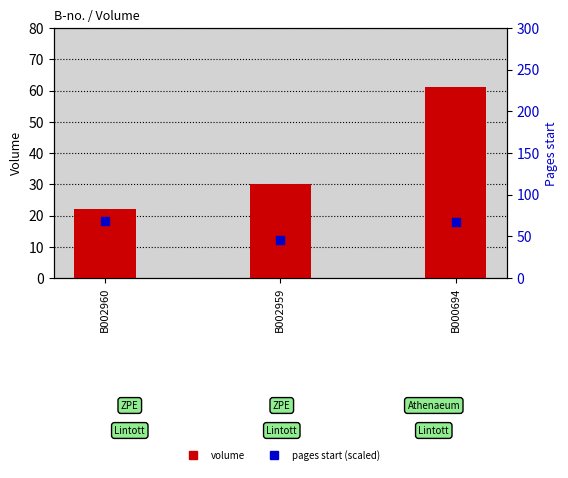

What is the total value across all series at B002960?

91.0